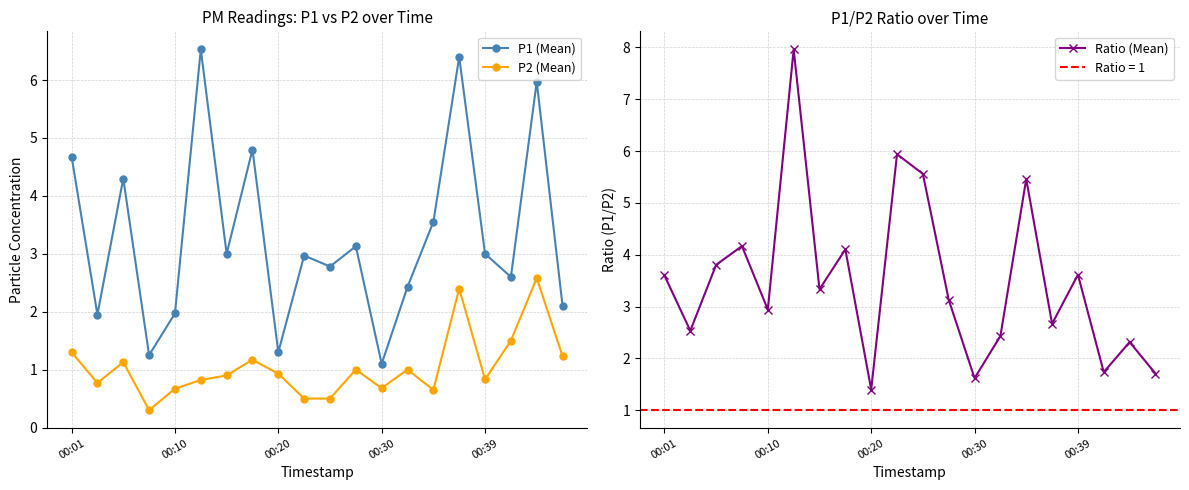

True or false: P1 (Mean) and P2 (Mean) intersect in this chart.

False